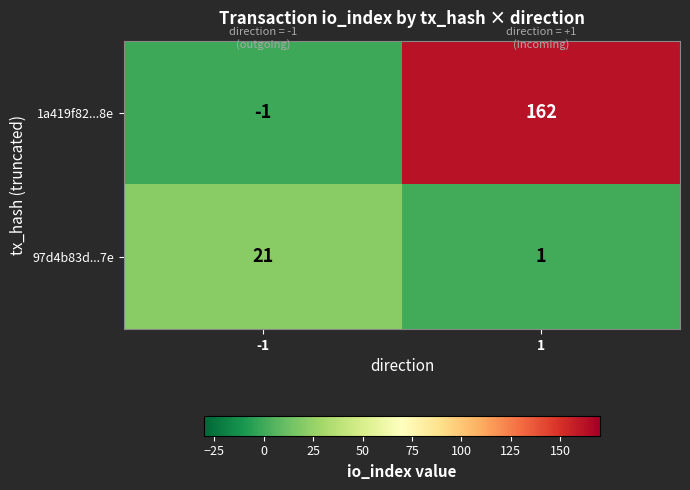

List the series in order of their peak value, highest first.

1a419f82...8e, 97d4b83d...7e